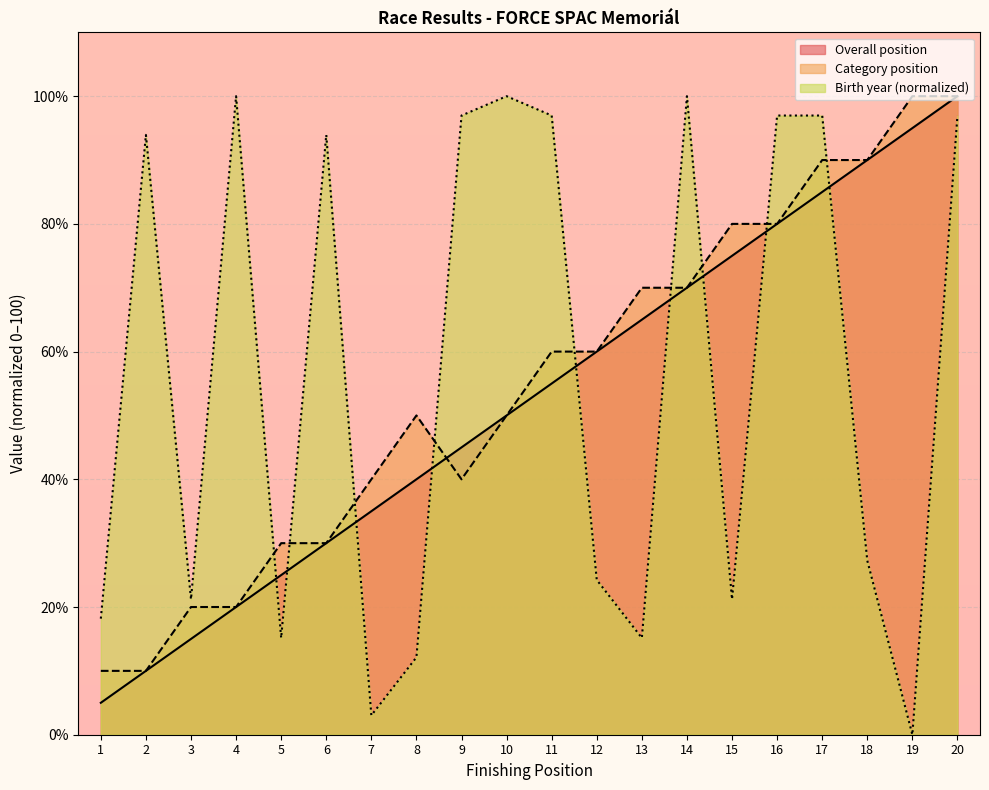

Rank the categories by Birth year value from lowest to highest.

19, 7, 8, 5, 13, 1, 3, 15, 12, 18, 2, 6, 9, 11, 16, 17, 20, 4, 10, 14